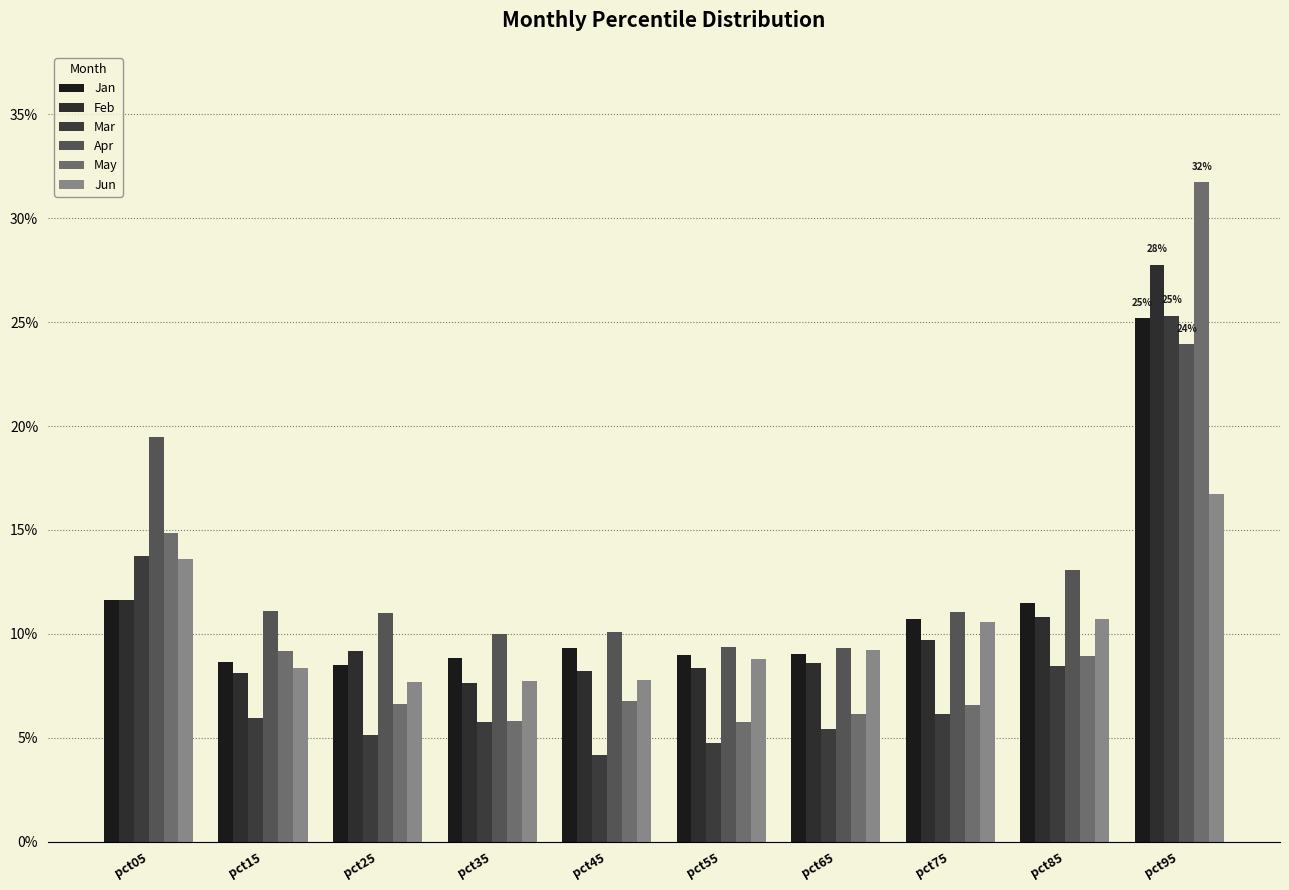

List the labels in order of May value, largest first.

pct95, pct05, pct15, pct85, pct45, pct25, pct75, pct65, pct35, pct55